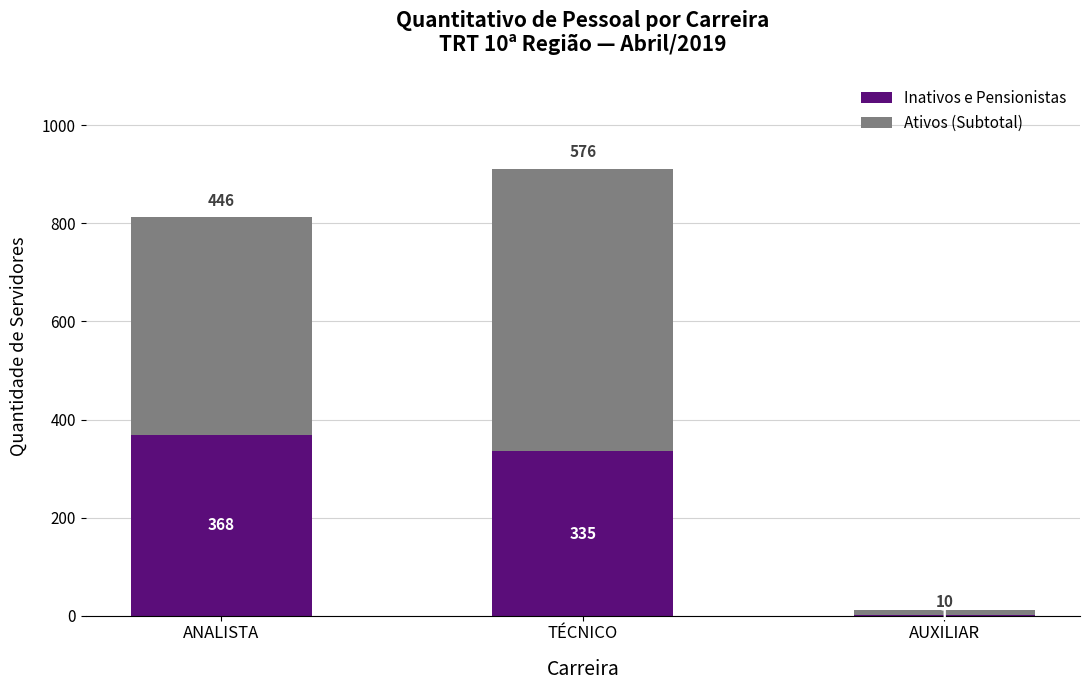

At which category is the sum across all series the highest?

TÉCNICO